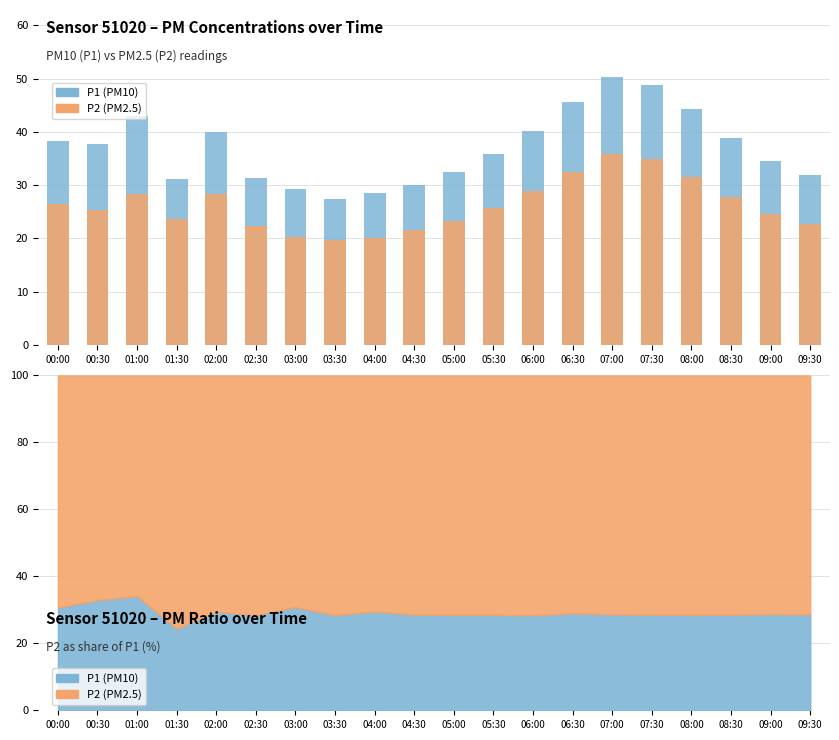

List the series in order of their overall mean, highest first.

P1 (PM10), P2 (PM2.5)